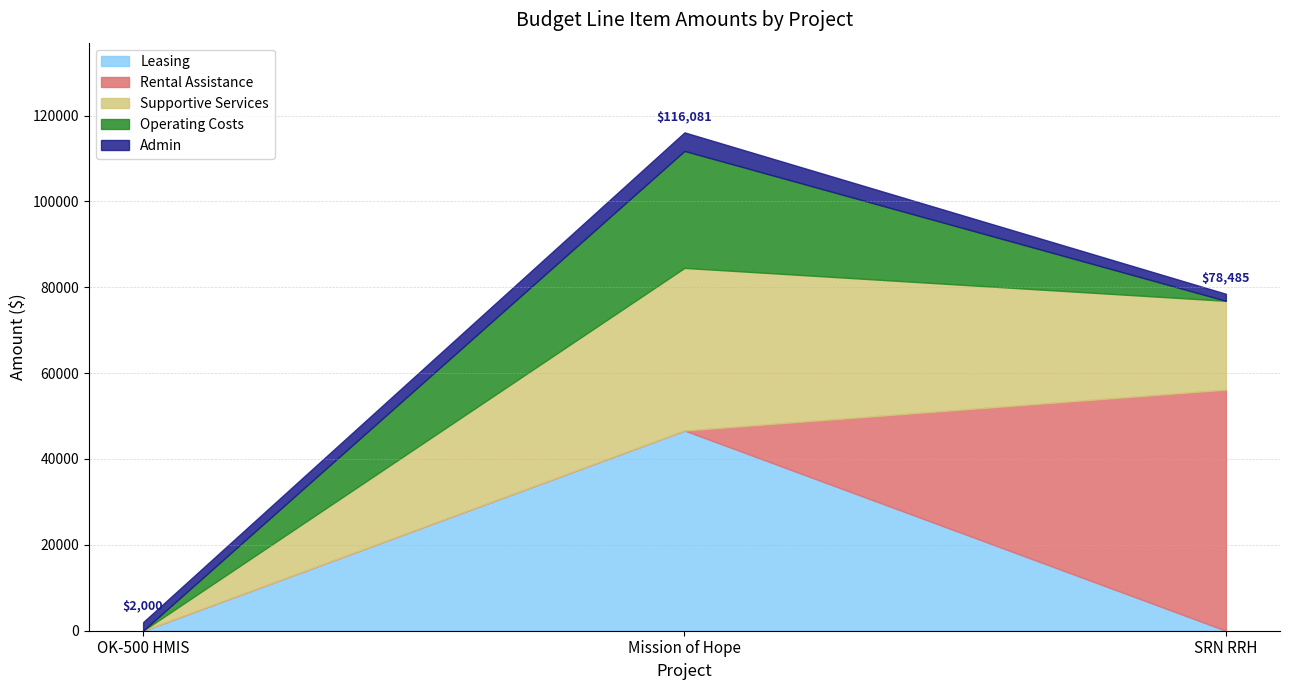

Is it true that Leasing equals 0 at SRN RRH?

True